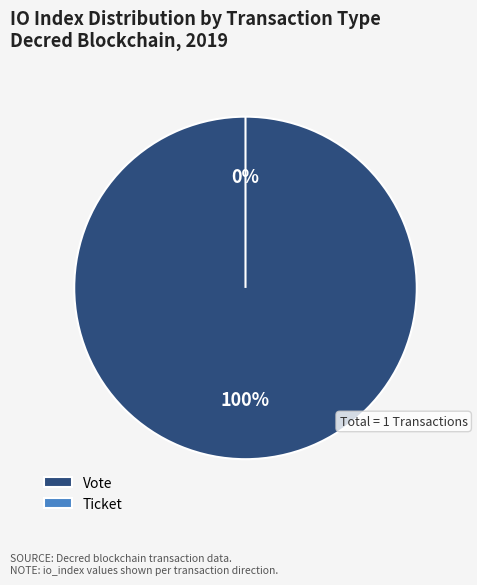

Which slice is the largest?

Vote